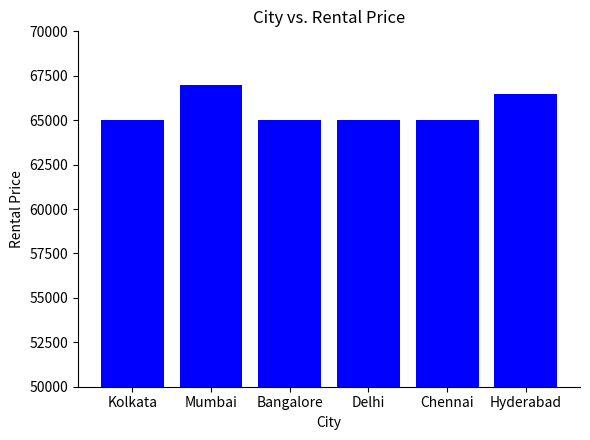

Which label corresponds to the largest value in the chart?

Mumbai